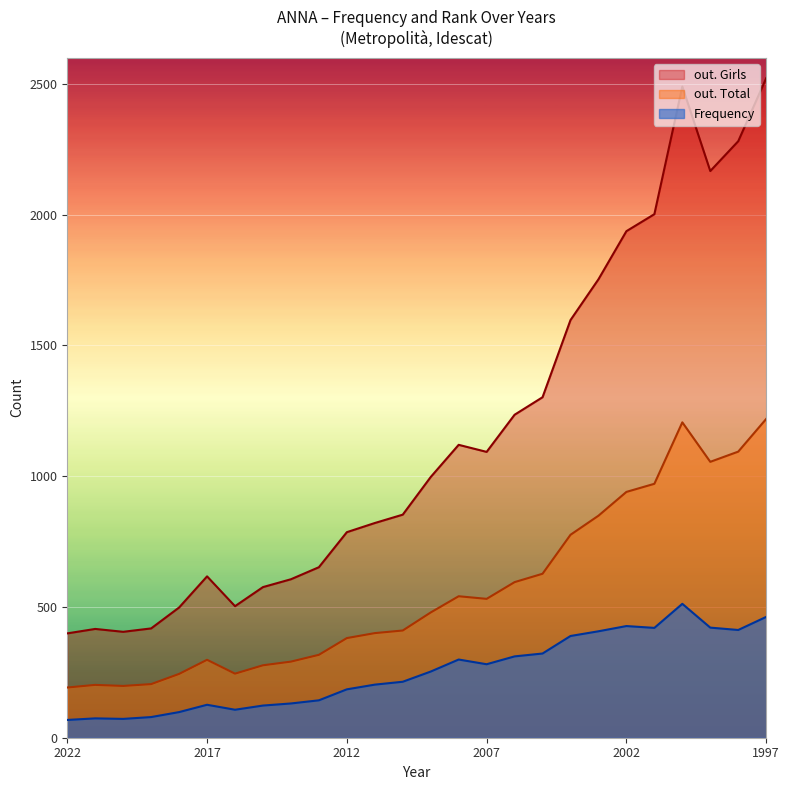

Between 2022 and 2017, which series saw the biggest shift?

out. Girls